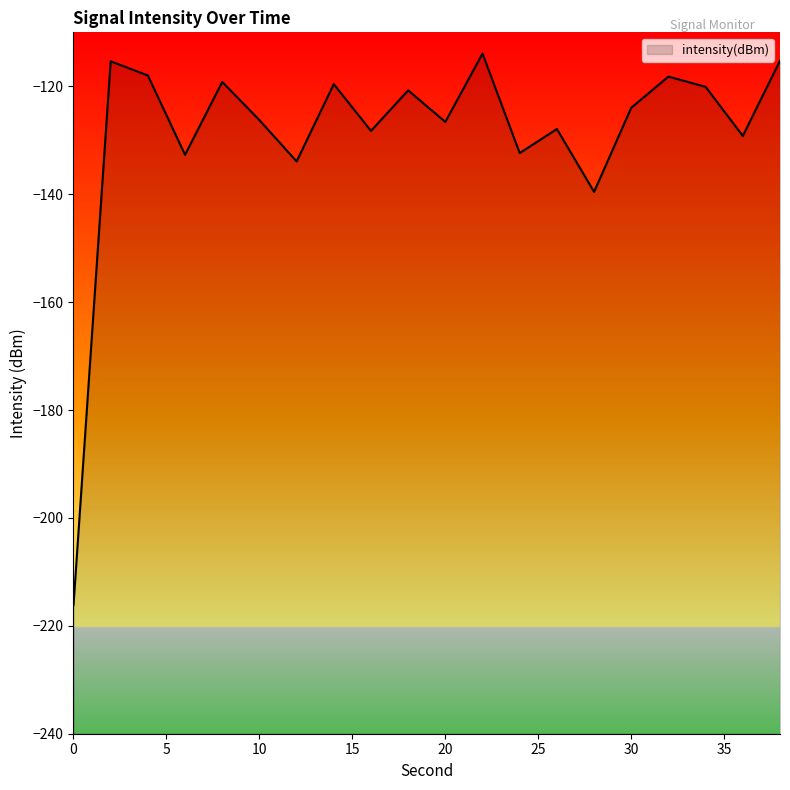

What is the change in value from 4 to 28?

-21.6